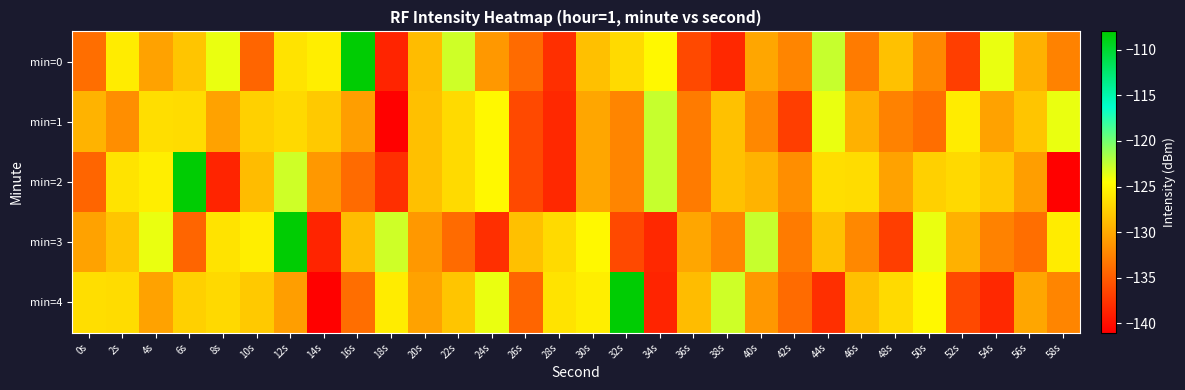

At 50s, list the series in order from largest to smallest.

min=3, min=4, min=2, min=0, min=1